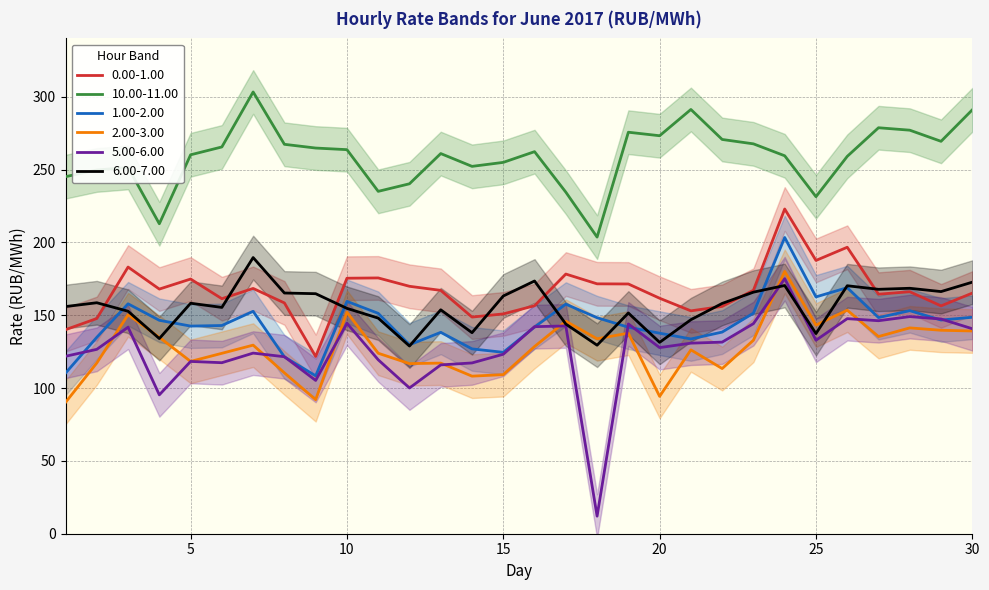

Which category has the highest value in the 0.00-1.00 series?

24